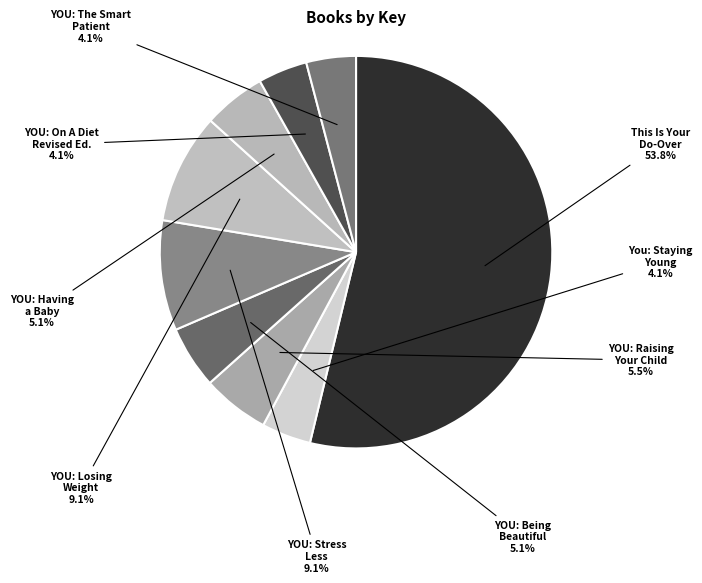

Which category has the smallest portion of the pie?

YOU: On A Diet Revised Edition